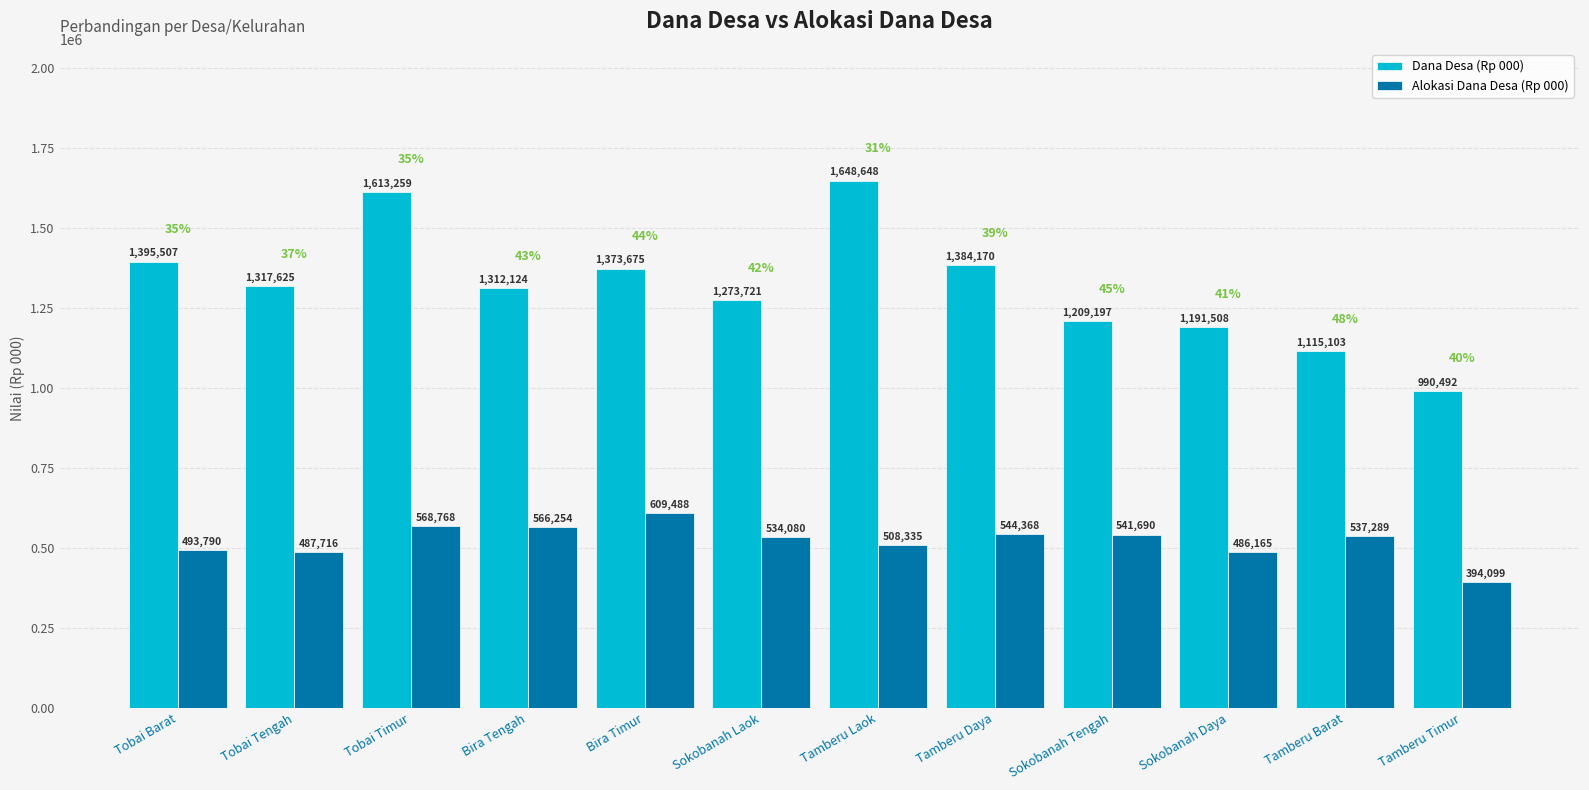

Is the value of Alokasi Dana Desa (Rp 000) at Tamberu Barat greater than the value of Dana Desa (Rp 000) at Tamberu Daya?

No